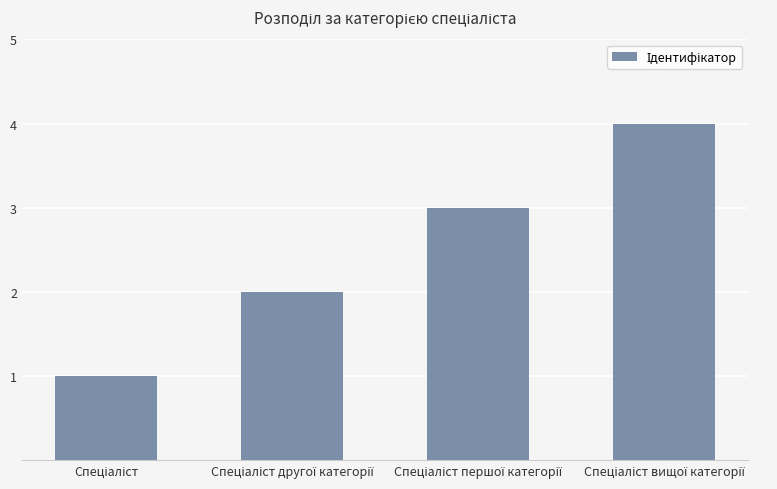

How many bars are there in total?

4